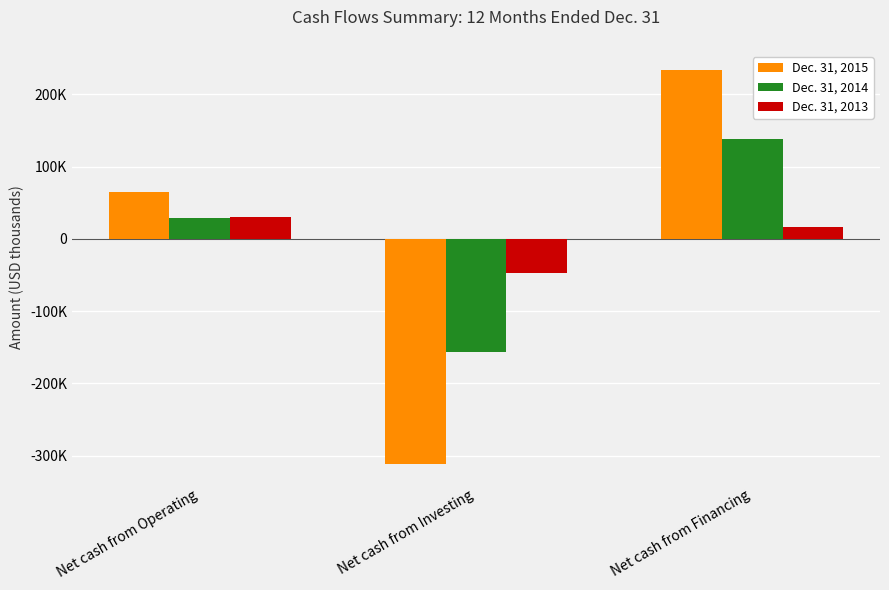

What is the average value of the Dec. 31, 2014 series?

3685